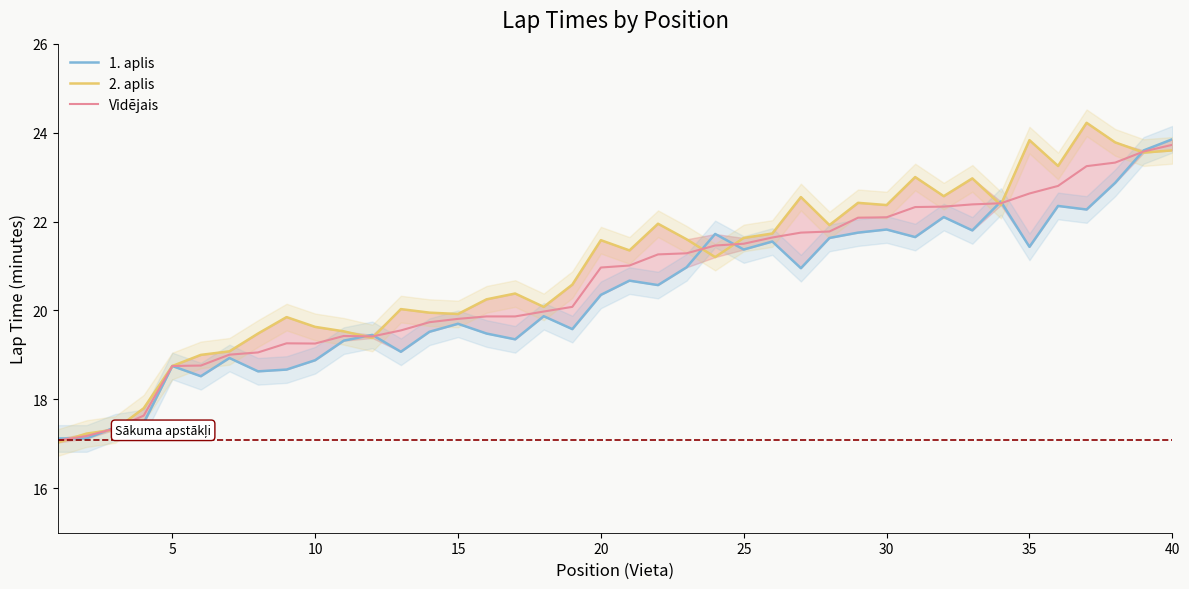

What value does the Vidējais series have at 40?

23.7